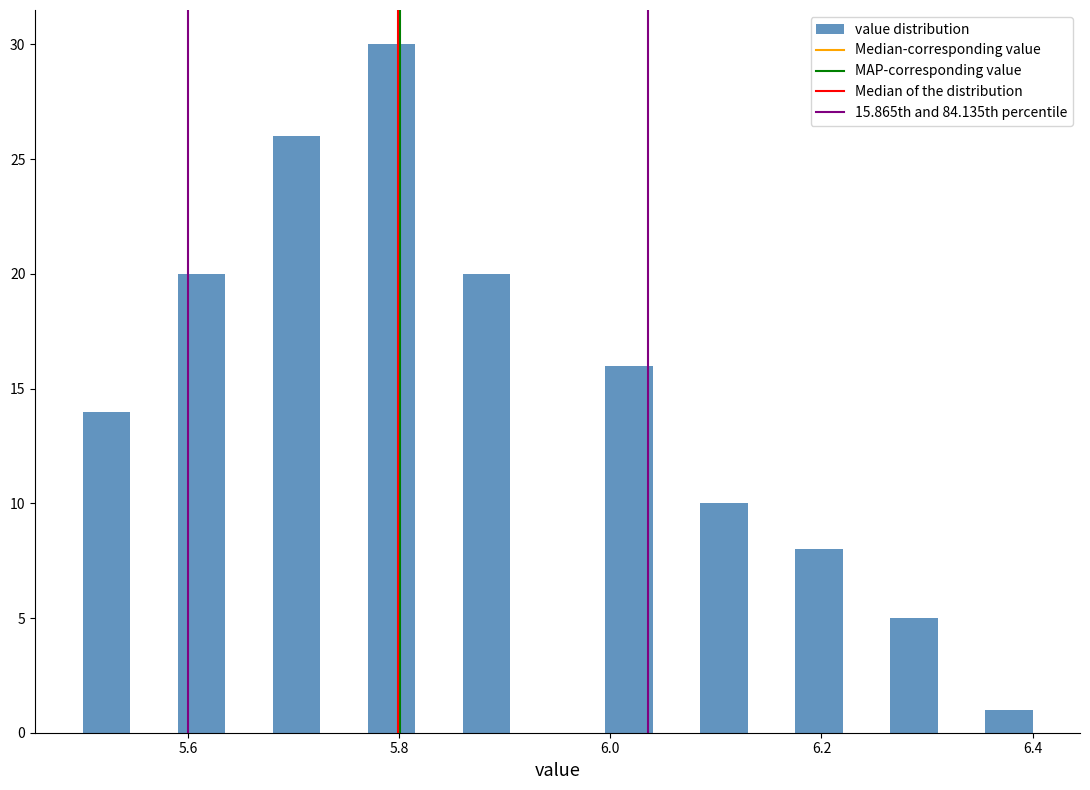

Read against the x-axis, roughly where is the centre of the tallest bar?

5.80